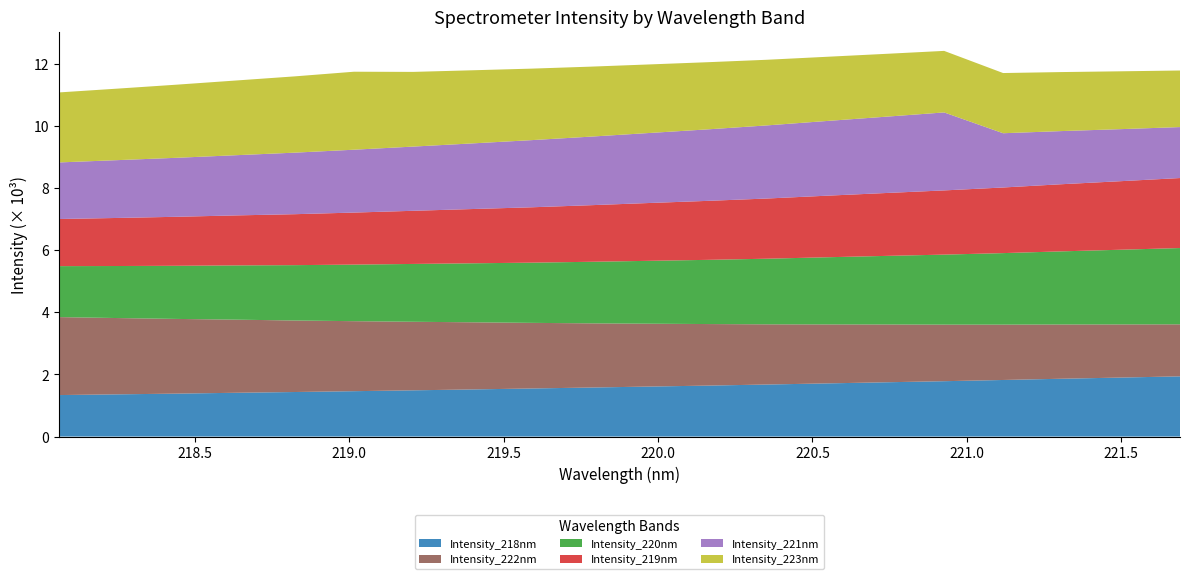

Reading left to right, list all the values displayed in this chart.

Intensity_218nm: 218.0596=1334.5	218.2508=1358.1	218.442=1381.2	218.6332=1408.3	218.8244=1433.0	219.0156=1459.7	219.2067=1487.3	219.3979=1515.8	219.589=1546.6	219.7801=1576.5	219.9712=1608.2	220.1623=1639.4	220.3533=1674.0	220.5444=1709.5	220.7354=1745.5	220.9264=1780.9	221.1174=1820.0	221.3083=1860.3	221.4993=1897.9	221.6902=1936.5
Intensity_222nm: 218.0596=2508.7	218.2508=2454.2	218.442=2403.2	218.6332=2352.6	218.8244=2300.6	219.0156=2252.1	219.2067=2205.5	219.3979=2160.1	219.589=2111.2	219.7801=2065.6	219.9712=2022.5	220.1623=1979.9	220.3533=1936.5	220.5444=1897.9	220.7354=1860.3	220.9264=1820.0	221.1174=1780.9	221.3083=1745.5	221.4993=1709.5	221.6902=1674.0
Intensity_220nm: 218.0596=1639.4	218.2508=1674.0	218.442=1709.5	218.6332=1745.5	218.8244=1780.9	219.0156=1820.0	219.2067=1860.3	219.3979=1897.9	219.589=1936.5	219.7801=1979.9	219.9712=2022.5	220.1623=2065.6	220.3533=2111.2	220.5444=2160.1	220.7354=2205.5	220.9264=2252.1	221.1174=2300.6	221.3083=2352.6	221.4993=2403.2	221.6902=2454.2
Intensity_219nm: 218.0596=1515.8	218.2508=1546.6	218.442=1576.5	218.6332=1608.2	218.8244=1639.4	219.0156=1674.0	219.2067=1709.5	219.3979=1745.5	219.589=1780.9	219.7801=1820.0	219.9712=1860.3	220.1623=1897.9	220.3533=1936.5	220.5444=1979.9	220.7354=2022.5	220.9264=2065.6	221.1174=2111.2	221.3083=2160.1	221.4993=2205.5	221.6902=2252.1
Intensity_221nm: 218.0596=1820.0	218.2508=1860.3	218.442=1897.9	218.6332=1936.5	218.8244=1979.9	219.0156=2022.5	219.2067=2065.6	219.3979=2111.2	219.589=2160.1	219.7801=2205.5	219.9712=2252.1	220.1623=2300.6	220.3533=2352.6	220.5444=2403.2	220.7354=2454.2	220.9264=2508.7	221.1174=1745.5	221.3083=1709.5	221.4993=1674.0	221.6902=1639.4
Intensity_223nm: 218.0596=2252.1	218.2508=2300.6	218.442=2352.6	218.6332=2403.2	218.8244=2454.2	219.0156=2508.7	219.2067=2403.2	219.3979=2352.6	219.589=2300.6	219.7801=2252.1	219.9712=2205.5	220.1623=2160.1	220.3533=2111.2	220.5444=2065.6	220.7354=2022.5	220.9264=1979.9	221.1174=1936.5	221.3083=1897.9	221.4993=1860.3	221.6902=1820.0